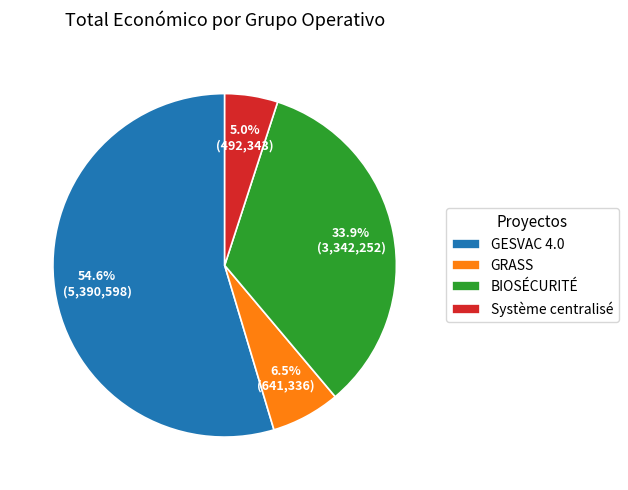

Rank the categories by value from highest to lowest.

GESVAC 4.0, BIOSÉCURITÉ, GRASS, Système centralisé